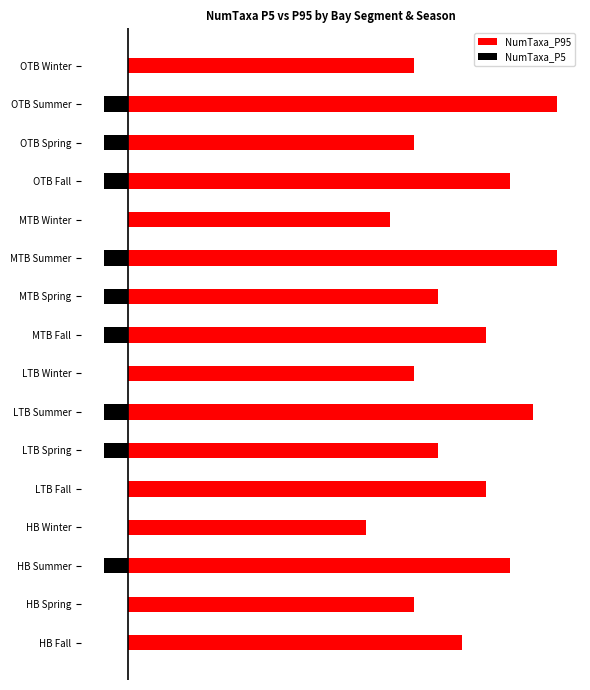

What is the difference between the highest and lowest values at LTB Fall?

15